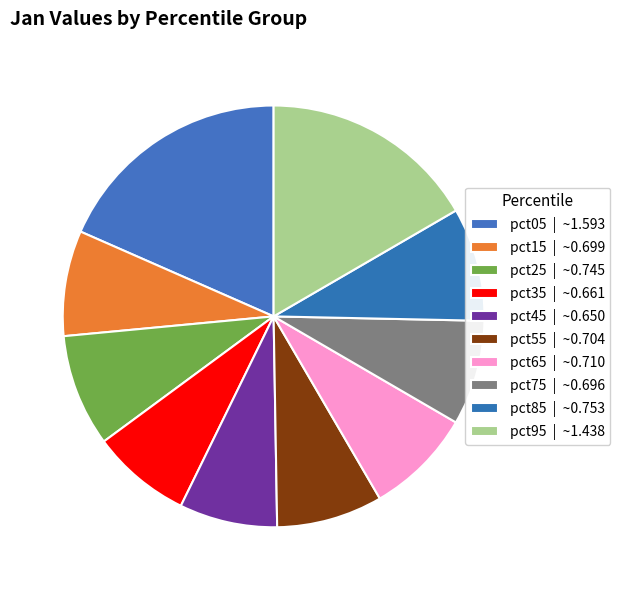

To the nearest percent, what portion does pct05 represent?

18%